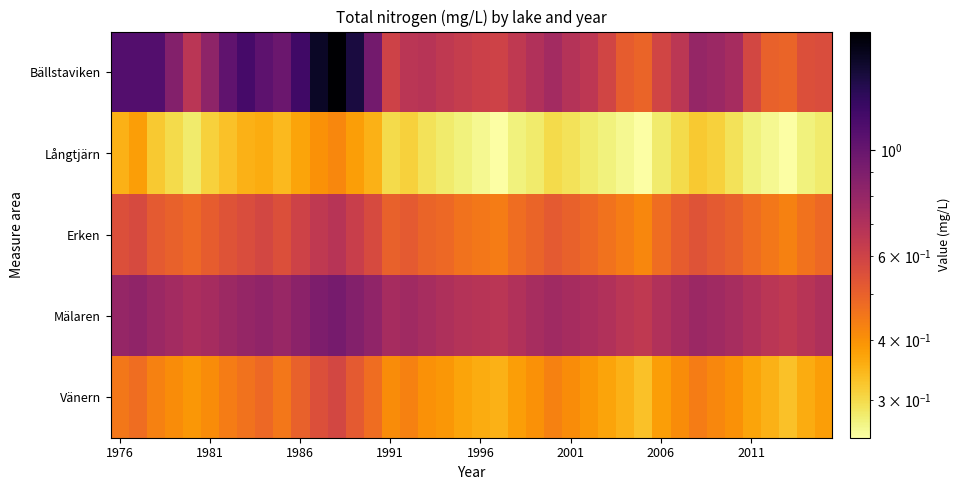

At how many categories does at least one series exceed 0?

40